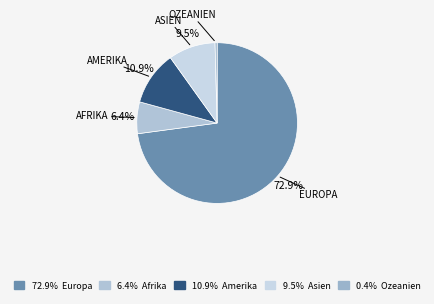

How many segments does this pie chart have?

5